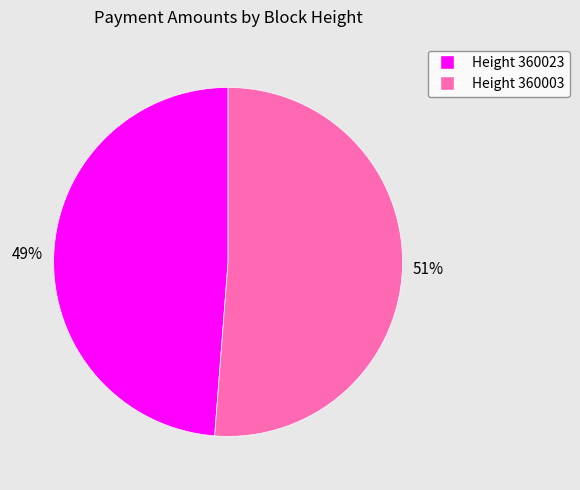

Is there a majority slice in this chart?

Yes